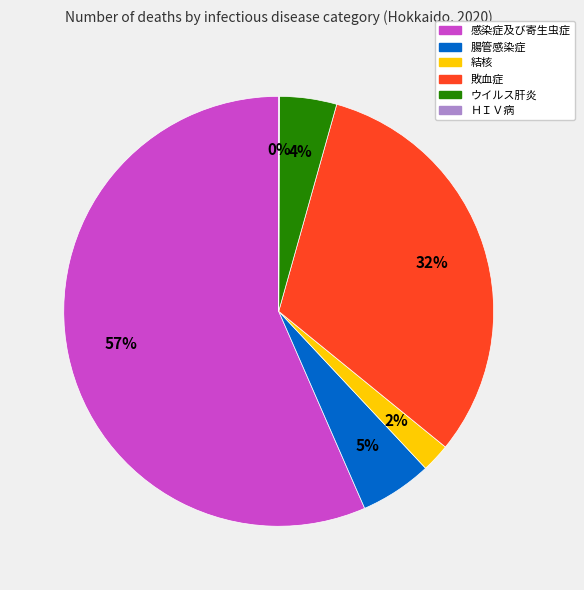

Is the sum of 敗血症 and 腸管感染症 greater than half?

No